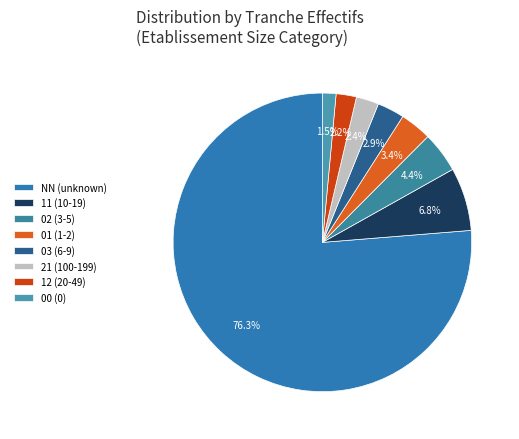

Does any single category account for the majority?

Yes